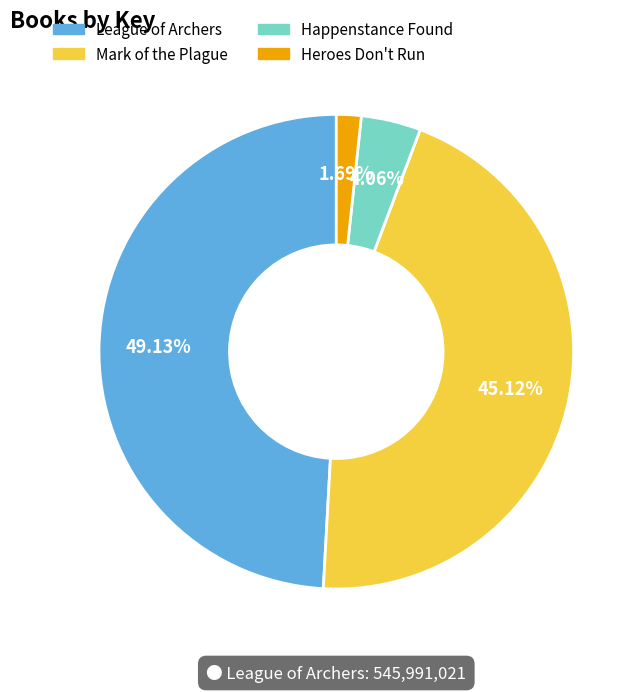

To the nearest percent, what percentage of the pie is Heroes Don't Run?

2%